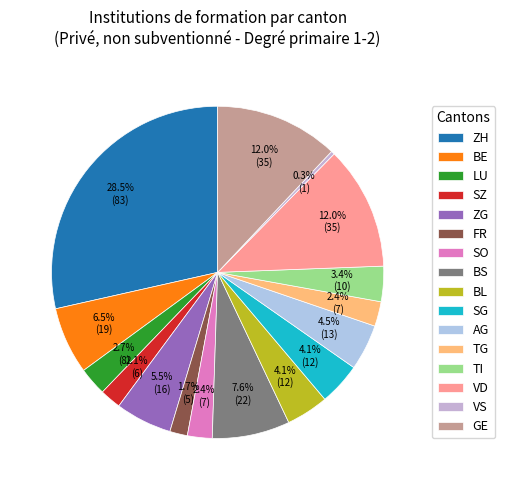

What is the largest slice in the pie chart?

ZH